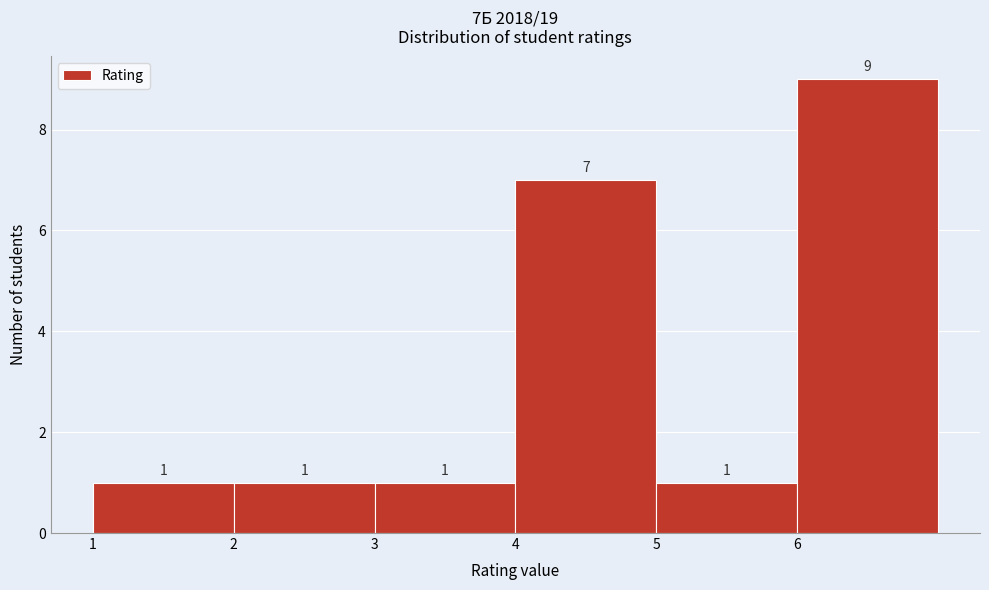

Which range on the x-axis has the tallest bar?

6 to 7